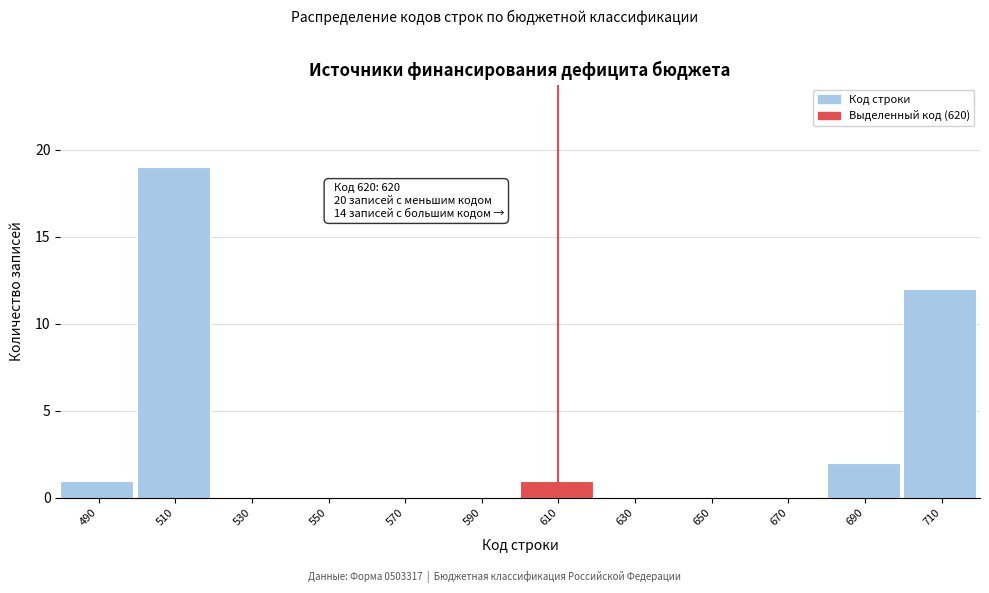

Reading left to right, extract all data points from this chart.

490=1	510=19	530=0	550=0	570=0	590=0	610=1	630=0	650=0	670=0	690=2	710=12